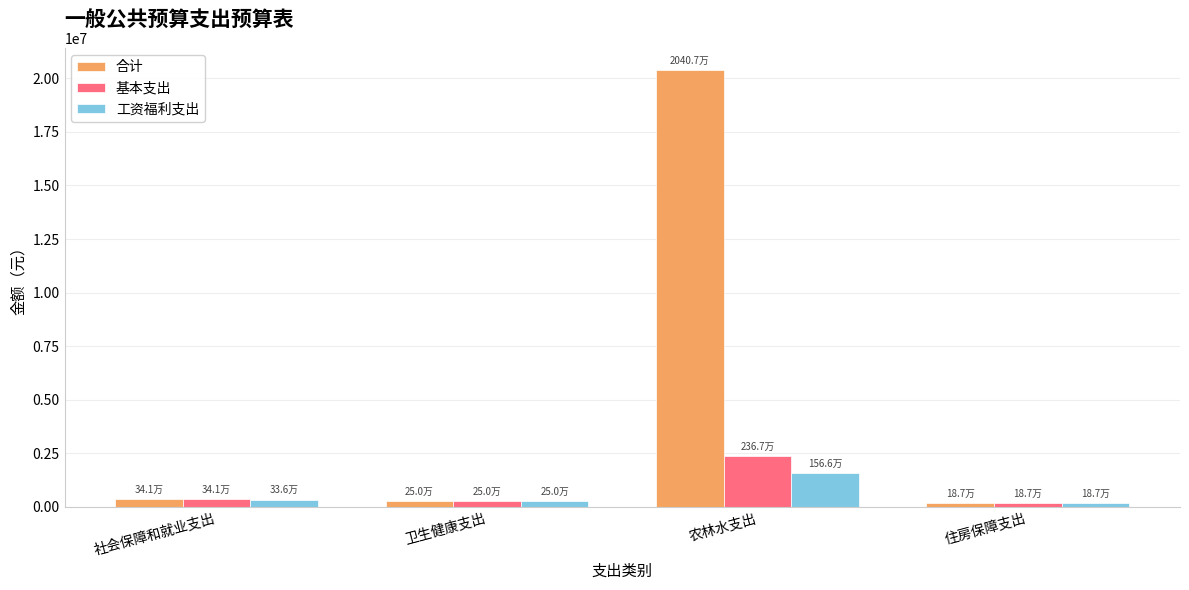

How many bars are there in total?

12